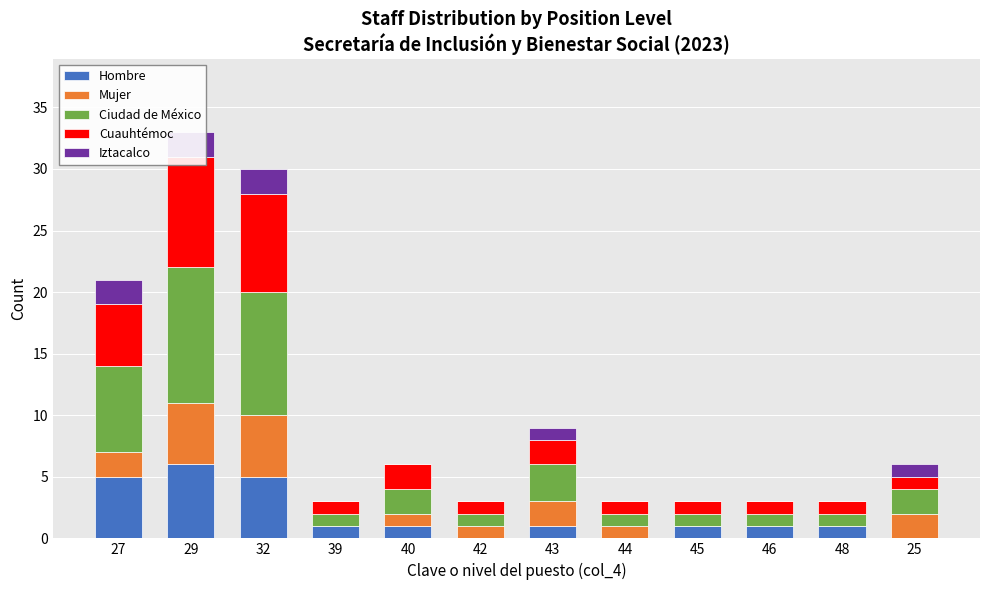

The value of Ciudad de México at 45 is 1. True or false?

False